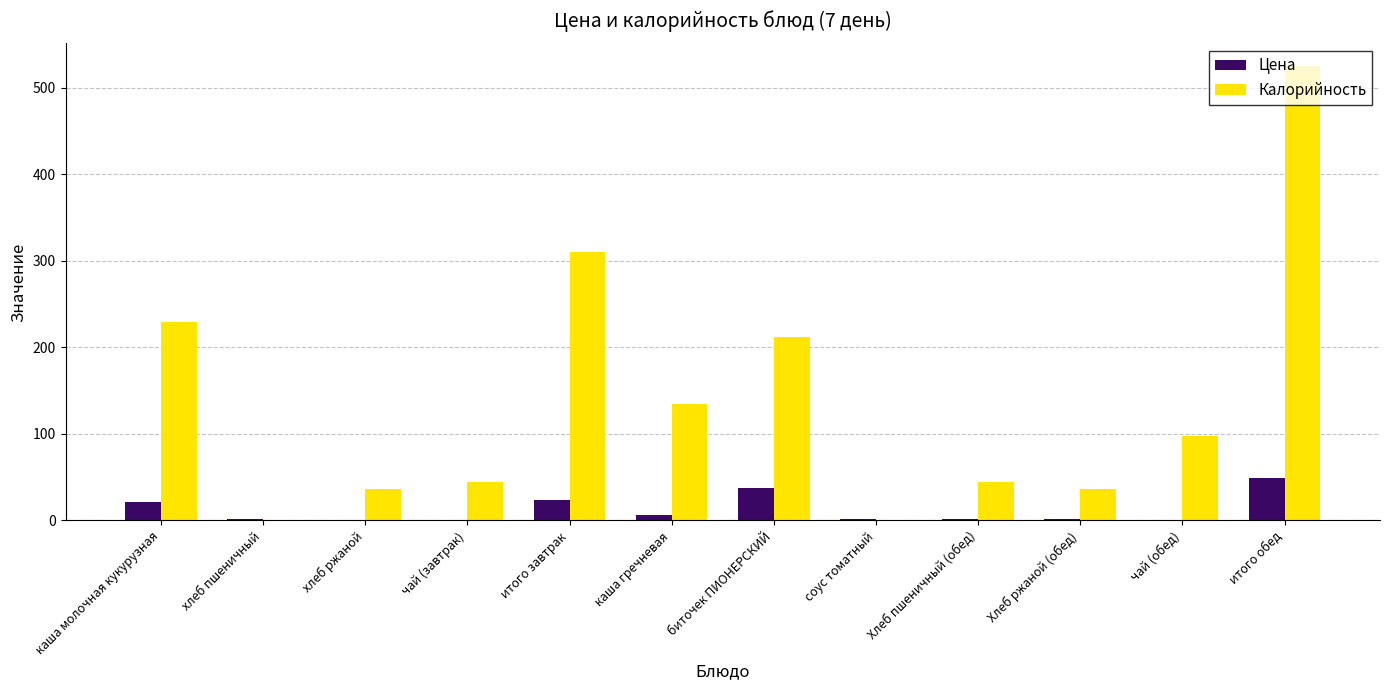

The value of Цена at хлеб ржаной is 0.7. True or false?

True